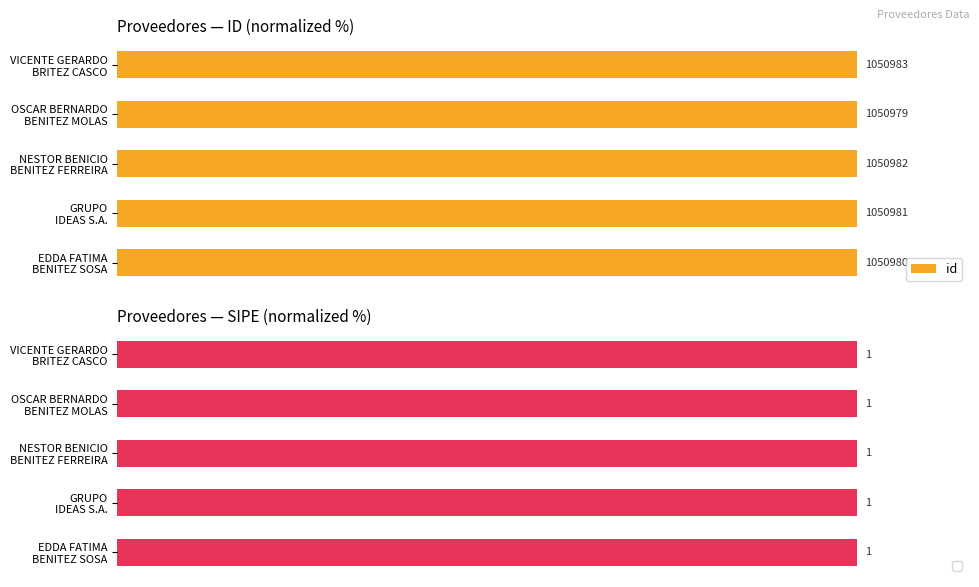

Reading left to right, what are all the values shown in this chart?

100.0	100.0	100.0	100.0	100.0